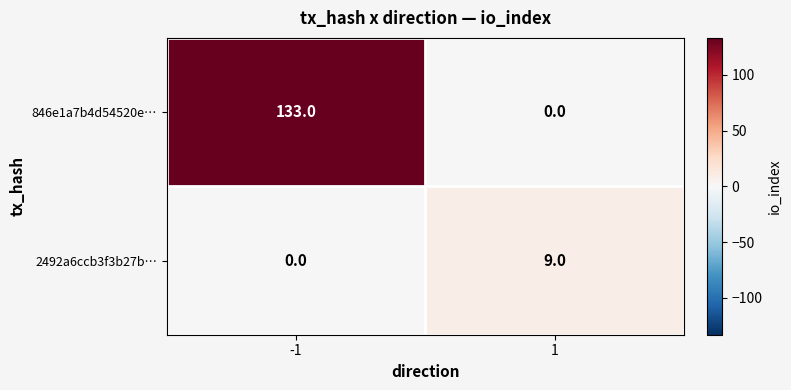

Which series has the widest spread of values?

846e1a7b4d54520e…